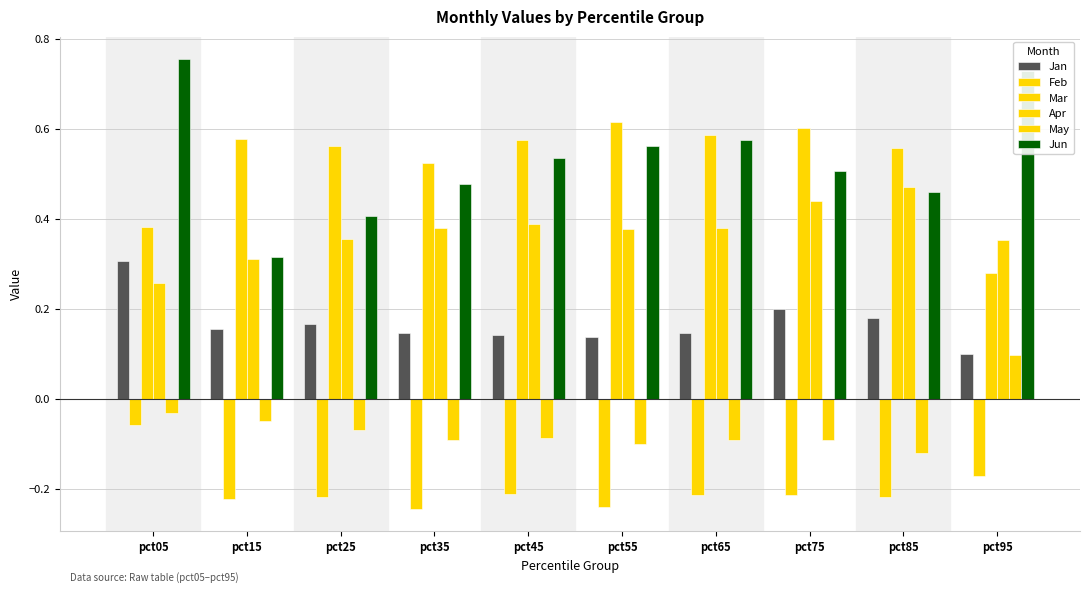

How many distinct data groups are displayed?

6